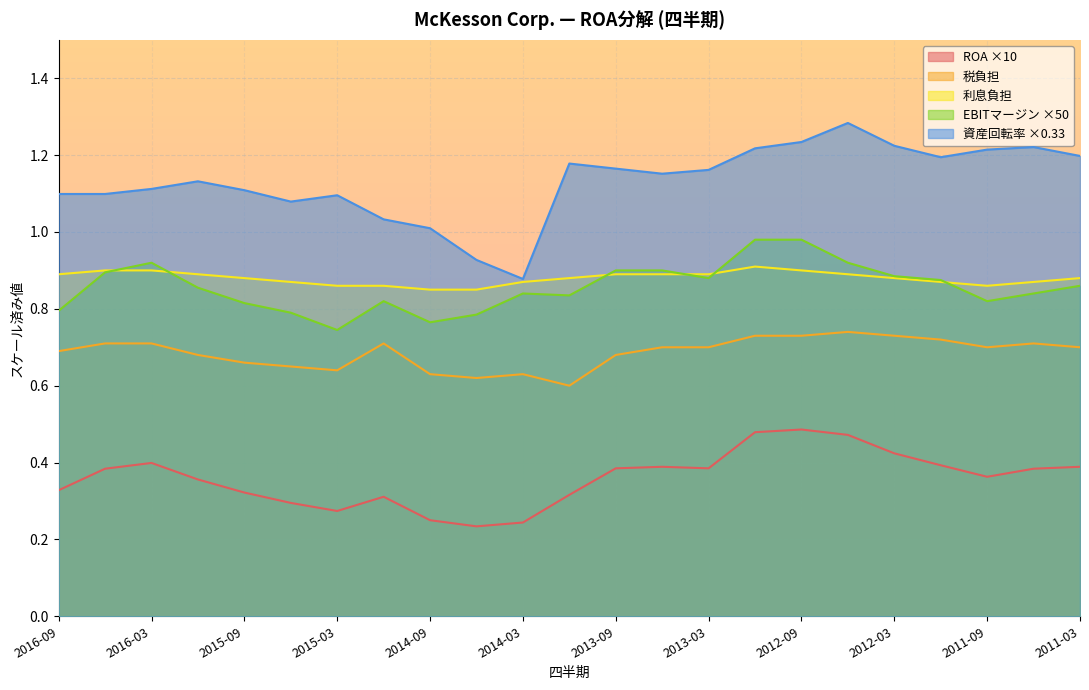

List the series in order of their peak value, lowest first.

ROA ×10, 税負担, 利息負担, EBITマージン ×50, 資産回転率 ×0.33